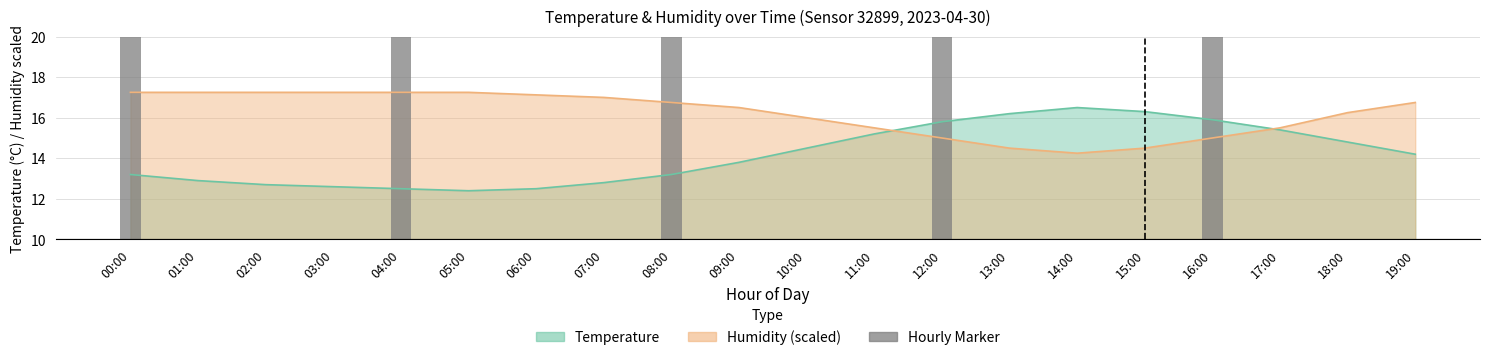

At which label does humidity first exceed 16?

00:00